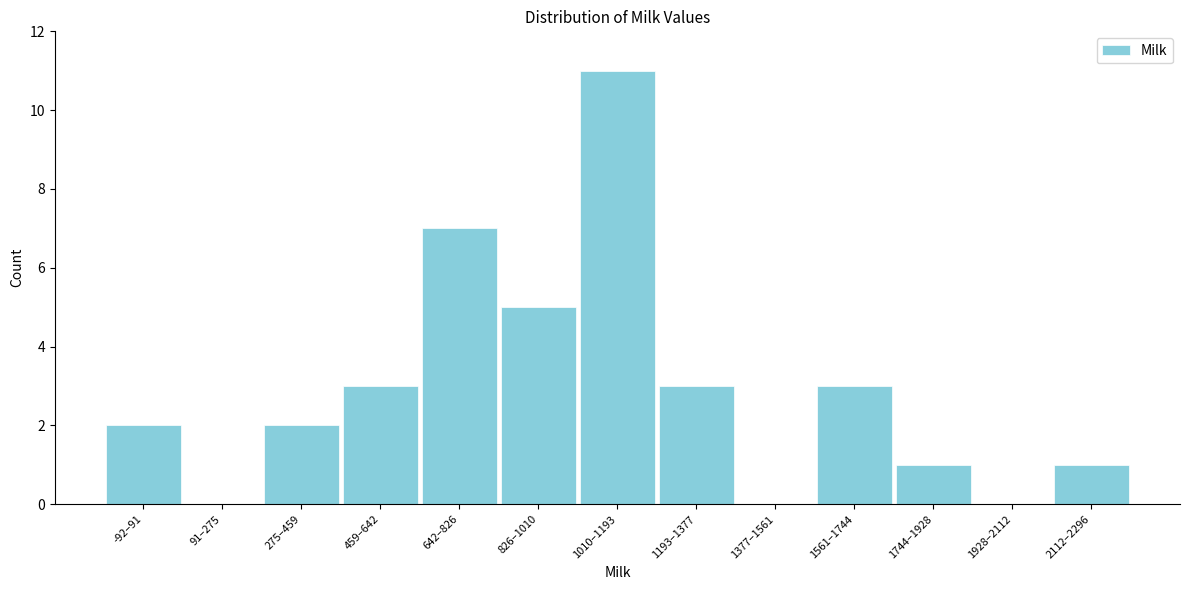

Reading left to right, list all the values displayed in this chart.

-92–91=2	91–275=0	275–459=2	459–642=3	642–826=7	826–1010=5	1010–1193=11	1193–1377=3	1377–1561=0	1561–1744=3	1744–1928=1	1928–2112=0	2112–2296=1